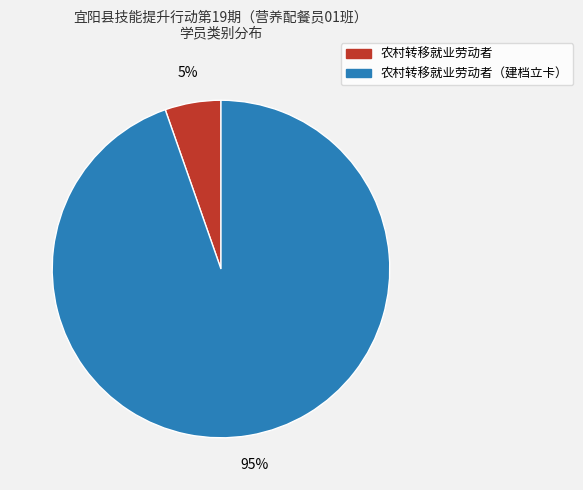

Is there a majority slice in this chart?

Yes